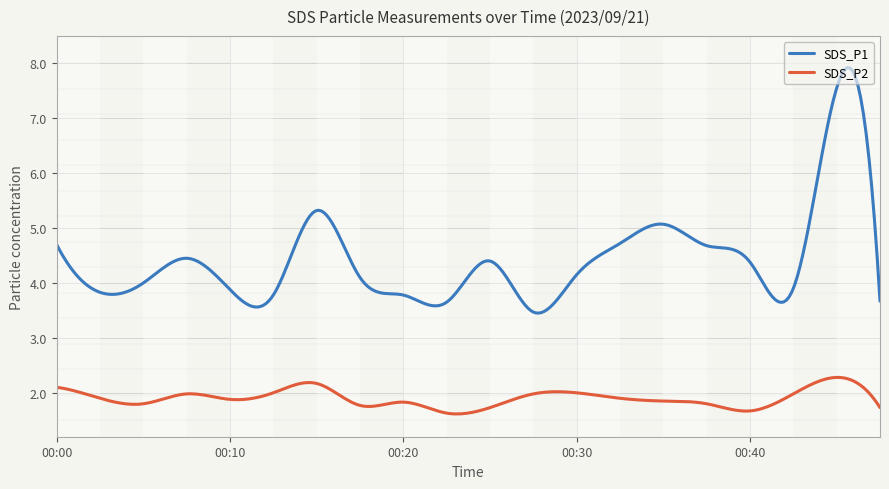

What is the maximum value for SDS_P2?

2.3